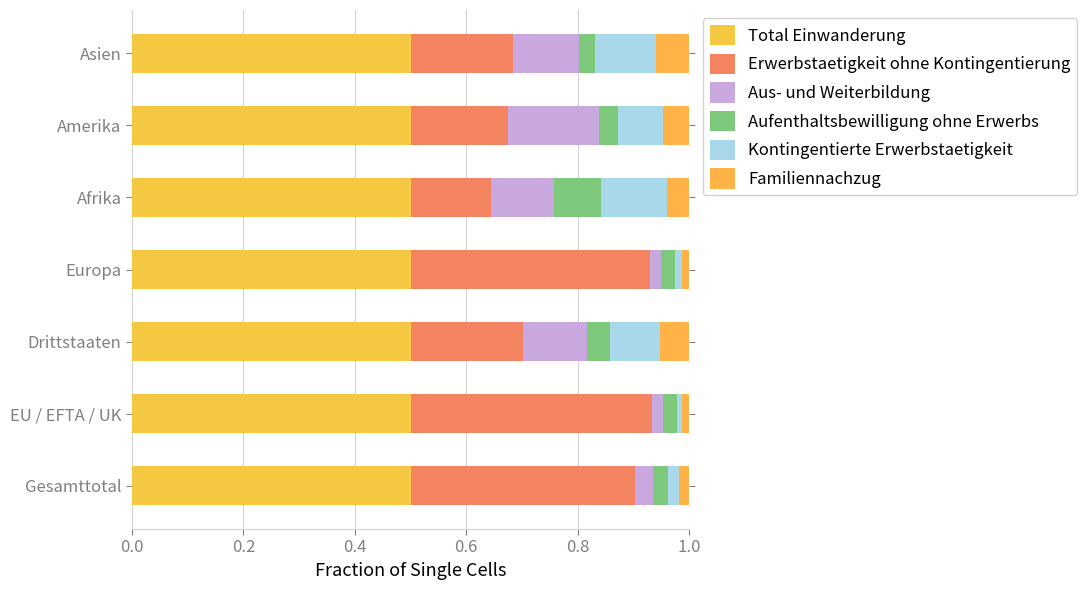

Reading left to right, transcribe all the data shown in this chart.

Total Einwanderung: 0.5	0.5	0.5	0.5	0.5	0.5	0.5
Erwerbstaetigkeit ohne Kontingentierung: 0.4	0.4	0.2	0.4	0.1	0.2	0.2
Aus- und Weiterbildung: 0.0	0.0	0.1	0.0	0.1	0.2	0.1
Aufenthaltsbewilligung ohne Erwerbs: 0.0	0.0	0.0	0.0	0.1	0.0	0.0
Kontingentierte Erwerbstaetigkeit: 0.0	0.0	0.1	0.0	0.1	0.1	0.1
Familiennachzug: 0.0	0.0	0.1	0.0	0.0	0.0	0.1